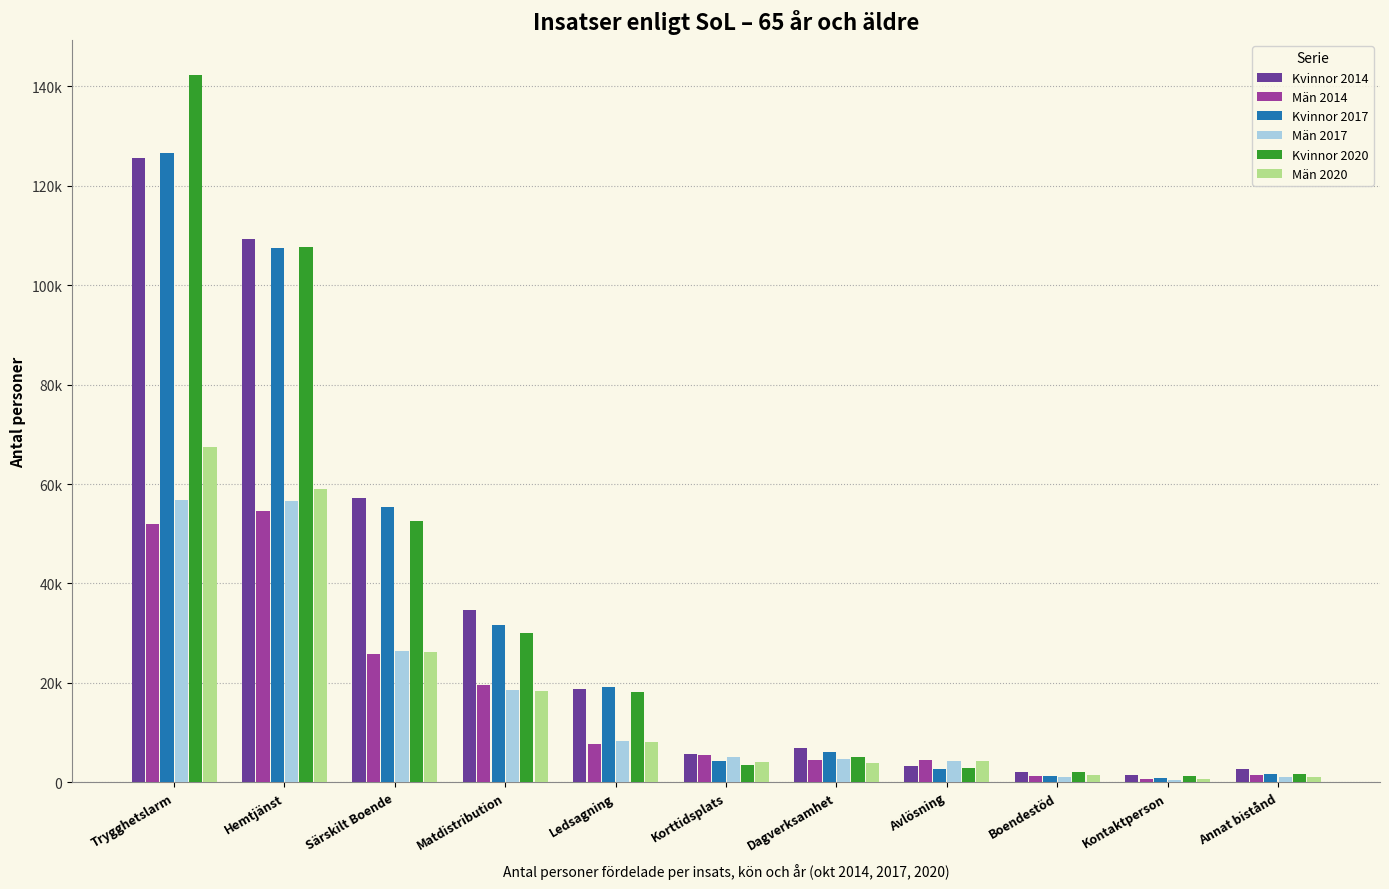

What are all the series names shown in the legend?

Kvinnor 2014, Män 2014, Kvinnor 2017, Män 2017, Kvinnor 2020, Män 2020